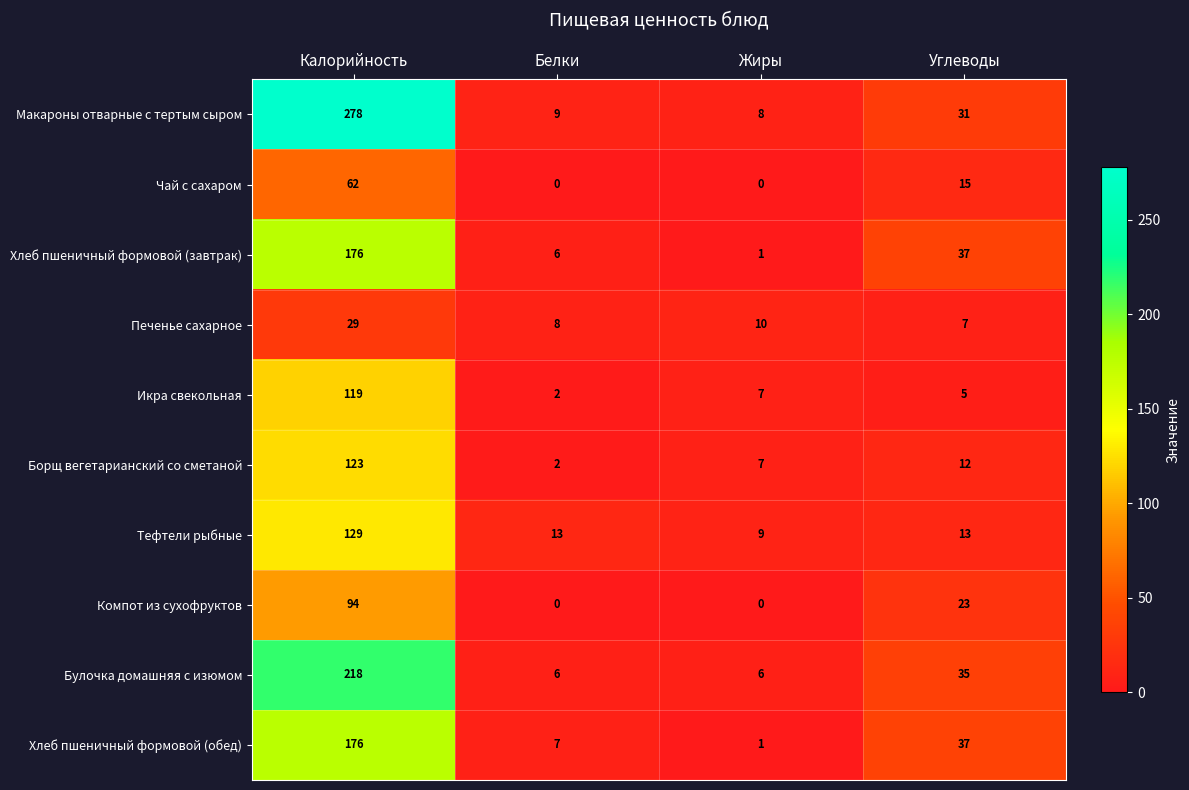

The value of Макароны отварные с тертым сыром at Белки is 13. True or false?

False